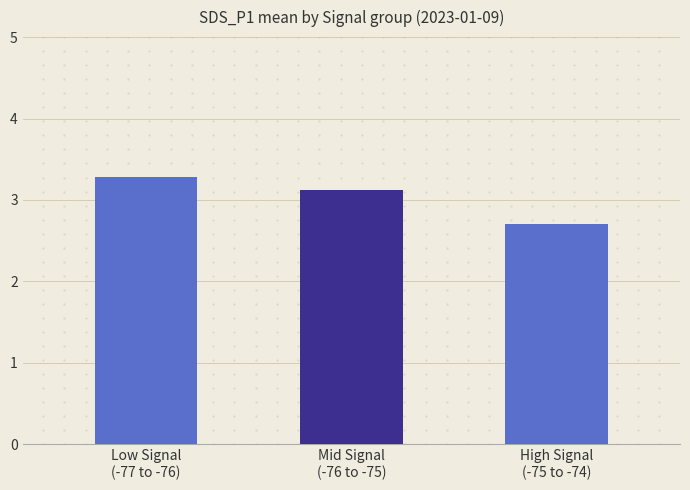

Is it true that the value at 00:16 is 1.7?

False